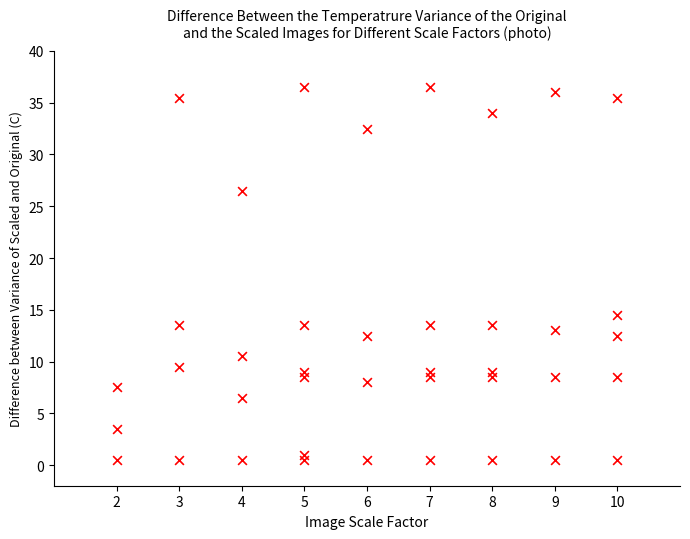

What is the range of X values (max minus min)?

8.0